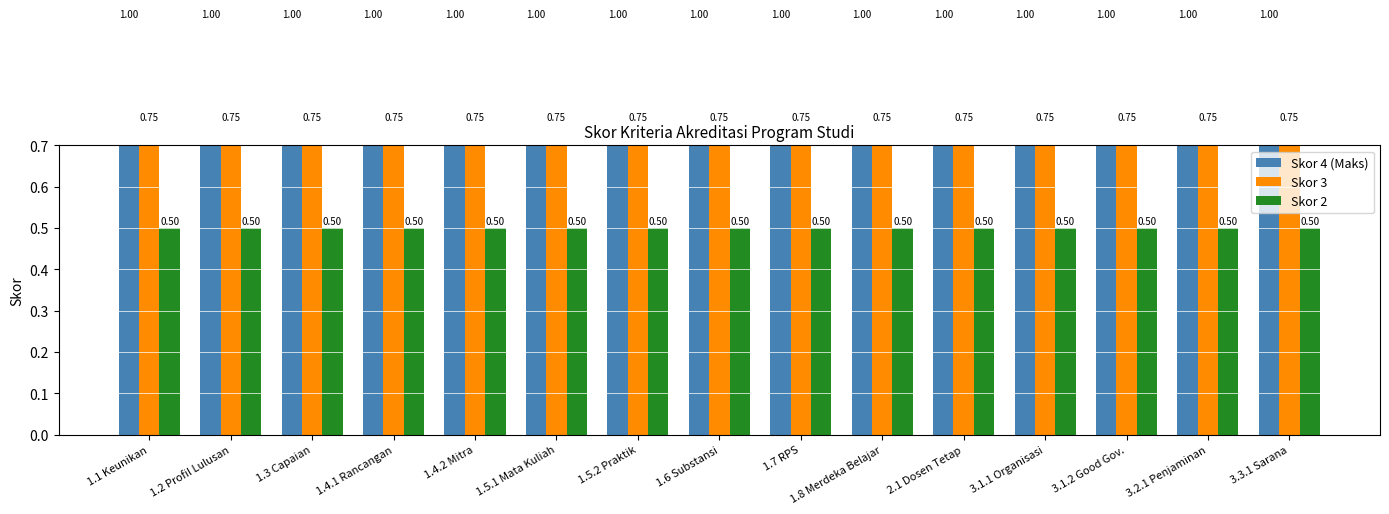

What is the total value across all series at 1.4.2 Mitra?

2.2